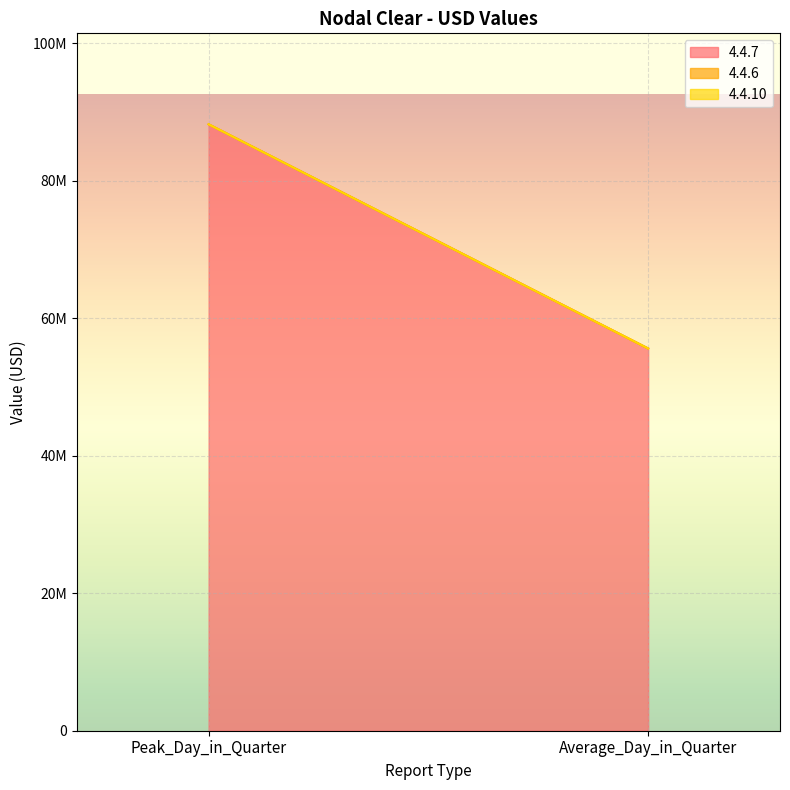

At Peak_Day_in_Quarter, list the series in order from largest to smallest.

4.4.7, 4.4.6, 4.4.10